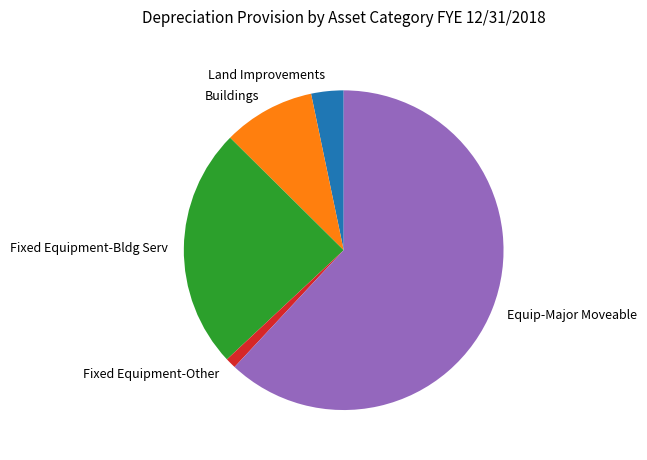

Does Equip-Major Moveable account for over 50% of the chart?

Yes